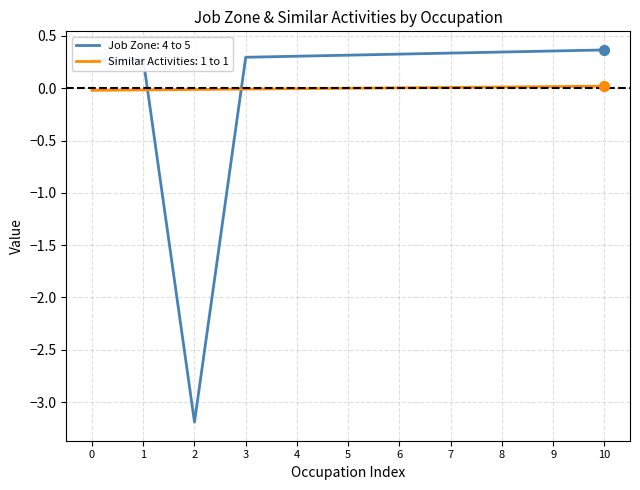

Which series has the widest spread of values?

Job Zone: 4 to 5